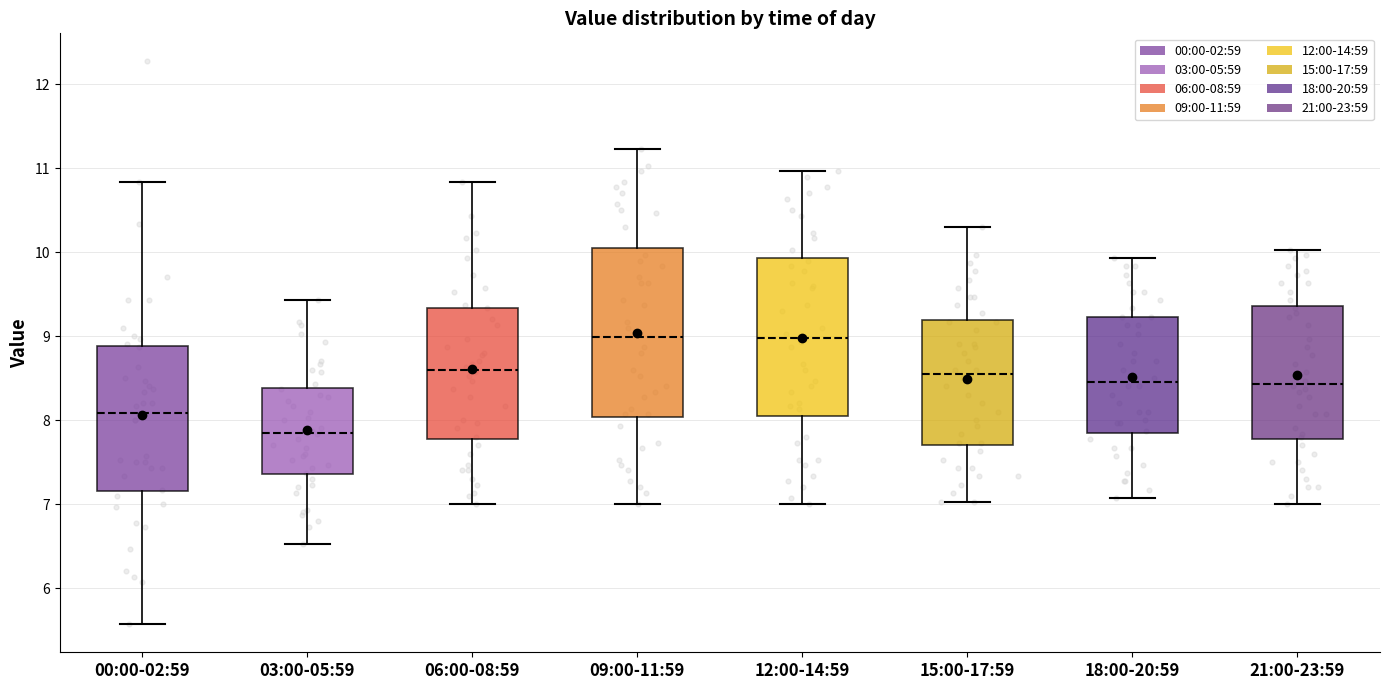

Which box has the lowest median line?

03:00-05:59